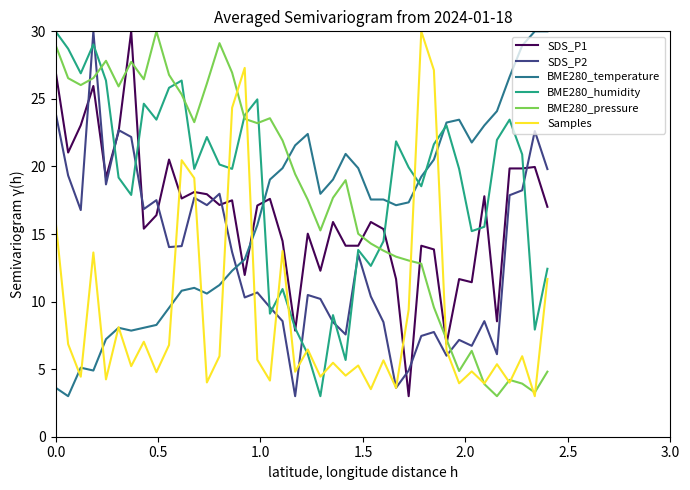

After their last crossing, which series has the higher values: BME280_temperature or BME280_pressure?

BME280_temperature